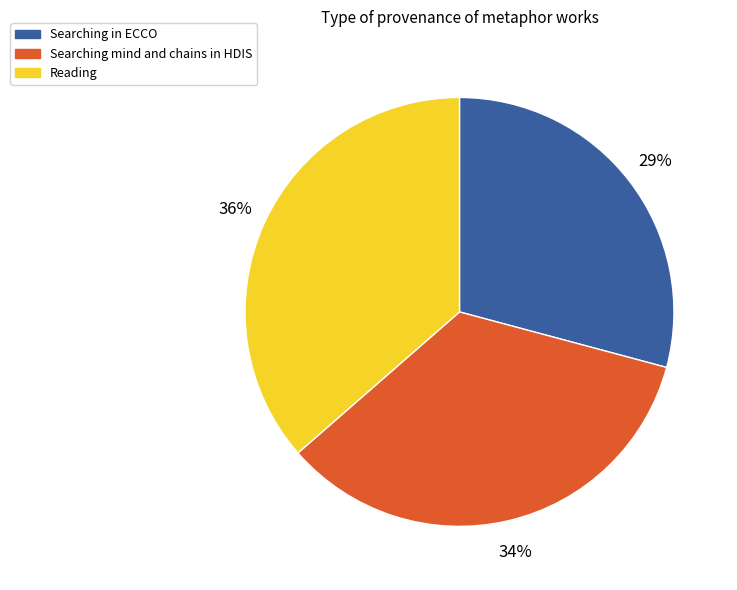

What is the largest slice in the pie chart?

Reading